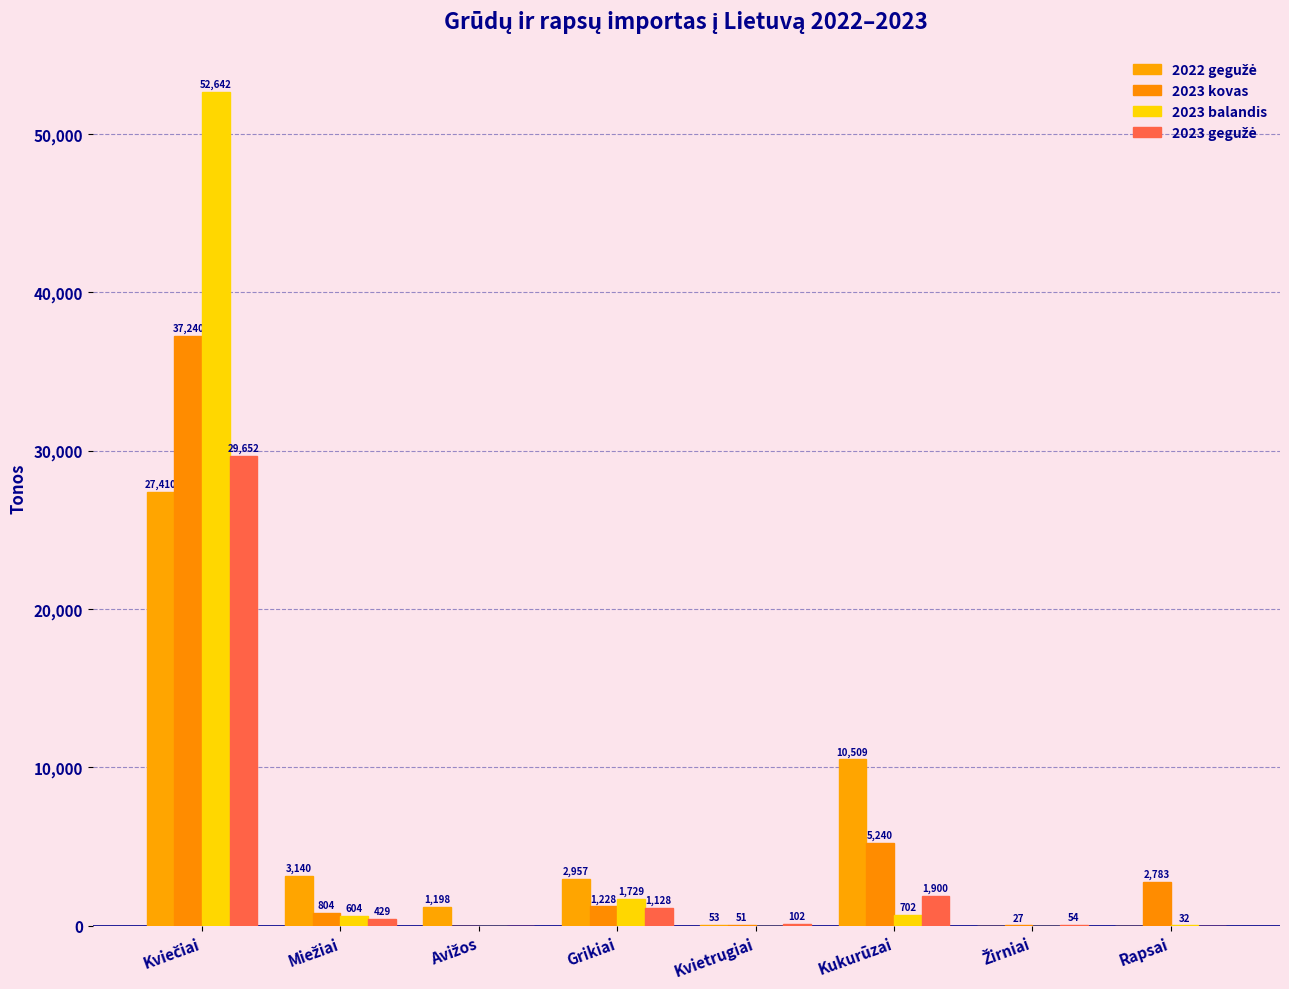

Are the bars grouped side by side (vs. stacked)?

Yes